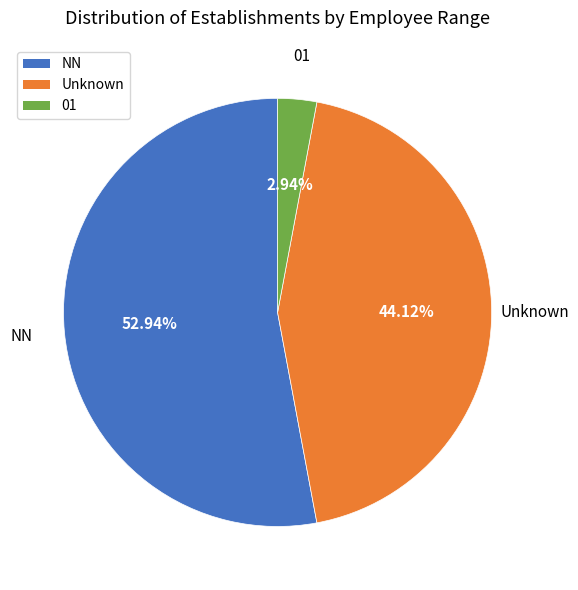

Is there any slice that represents more than half of the pie?

Yes